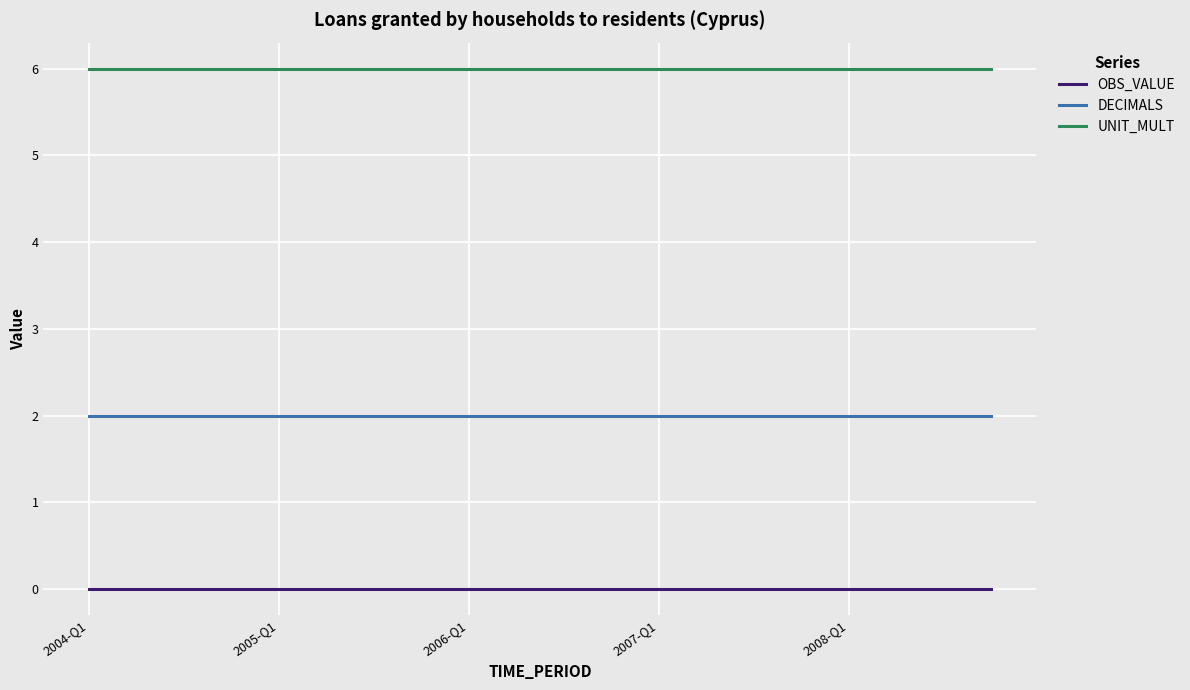

Which series has the largest total across all categories?

UNIT_MULT